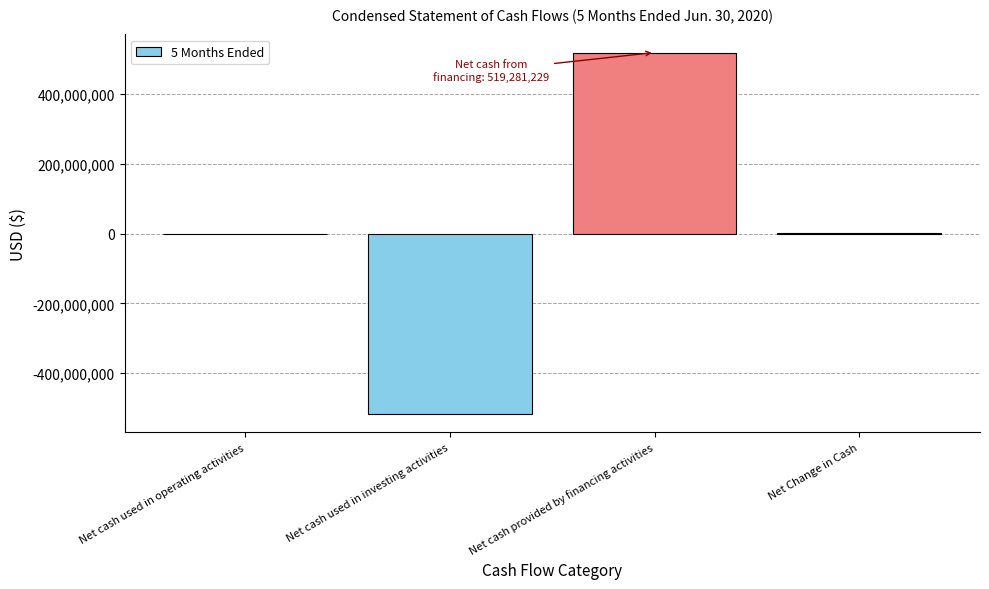

True or false: the data shows -770997594 at Net cash used in investing activities.

False